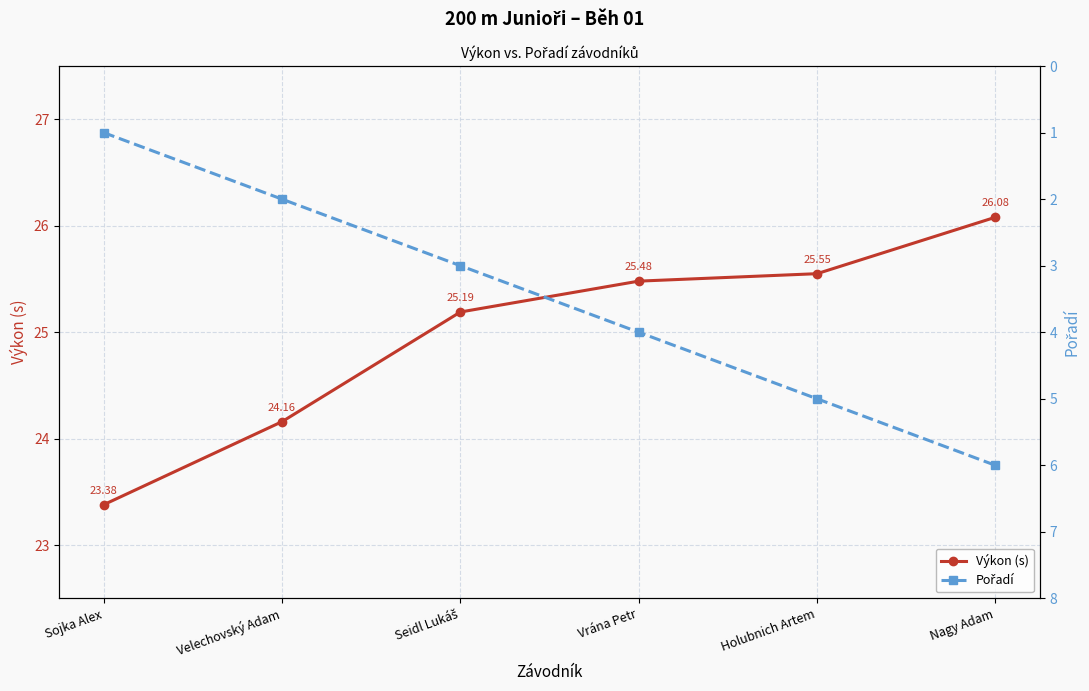

True or false: Výkon (s) and Pořadí cross at least once.

False